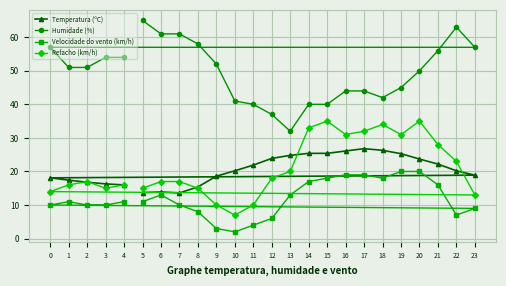

True or false: Temperatura (ºC) and Velocidade do vento (km/h) cross at least once.

False